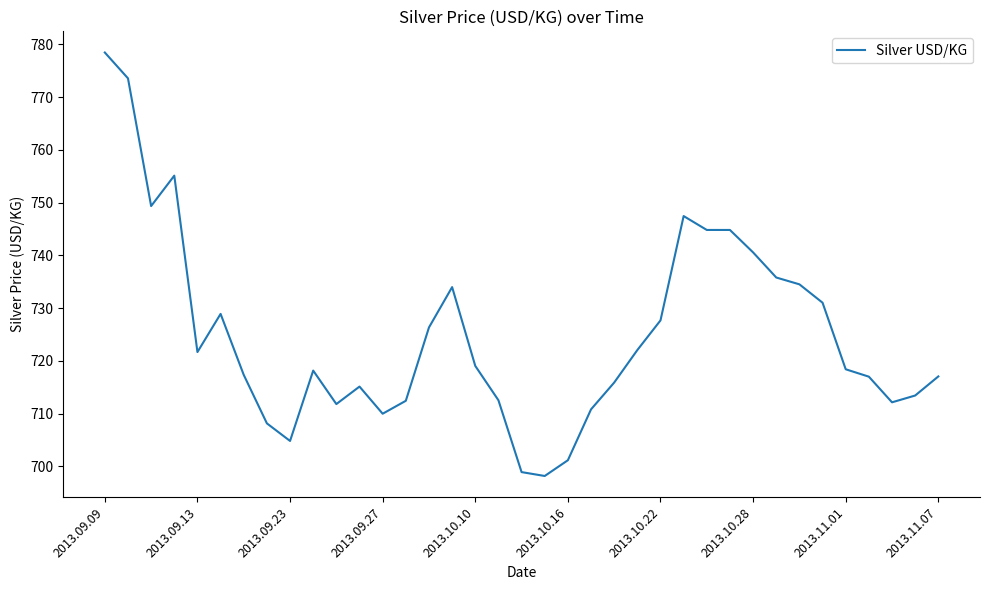

What is the maximum value shown in the chart?

778.5